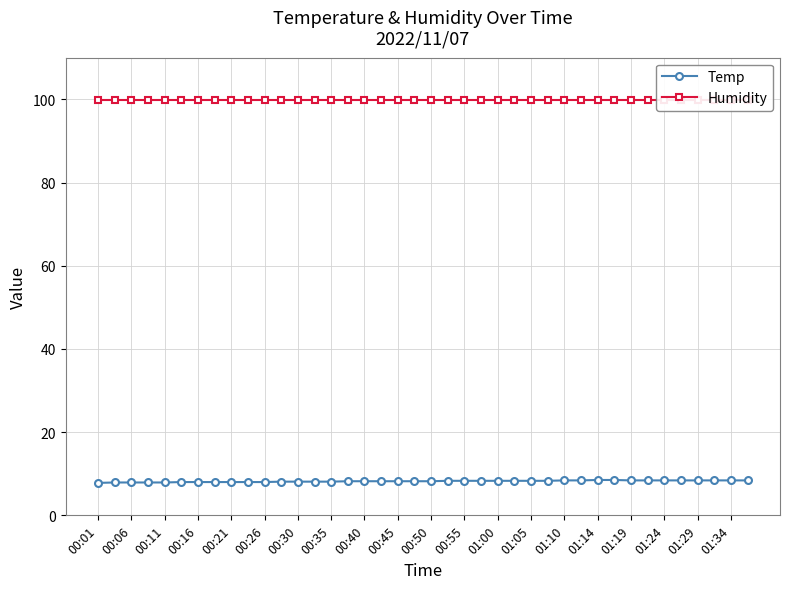

What is the highest value of the Temp series?

8.5